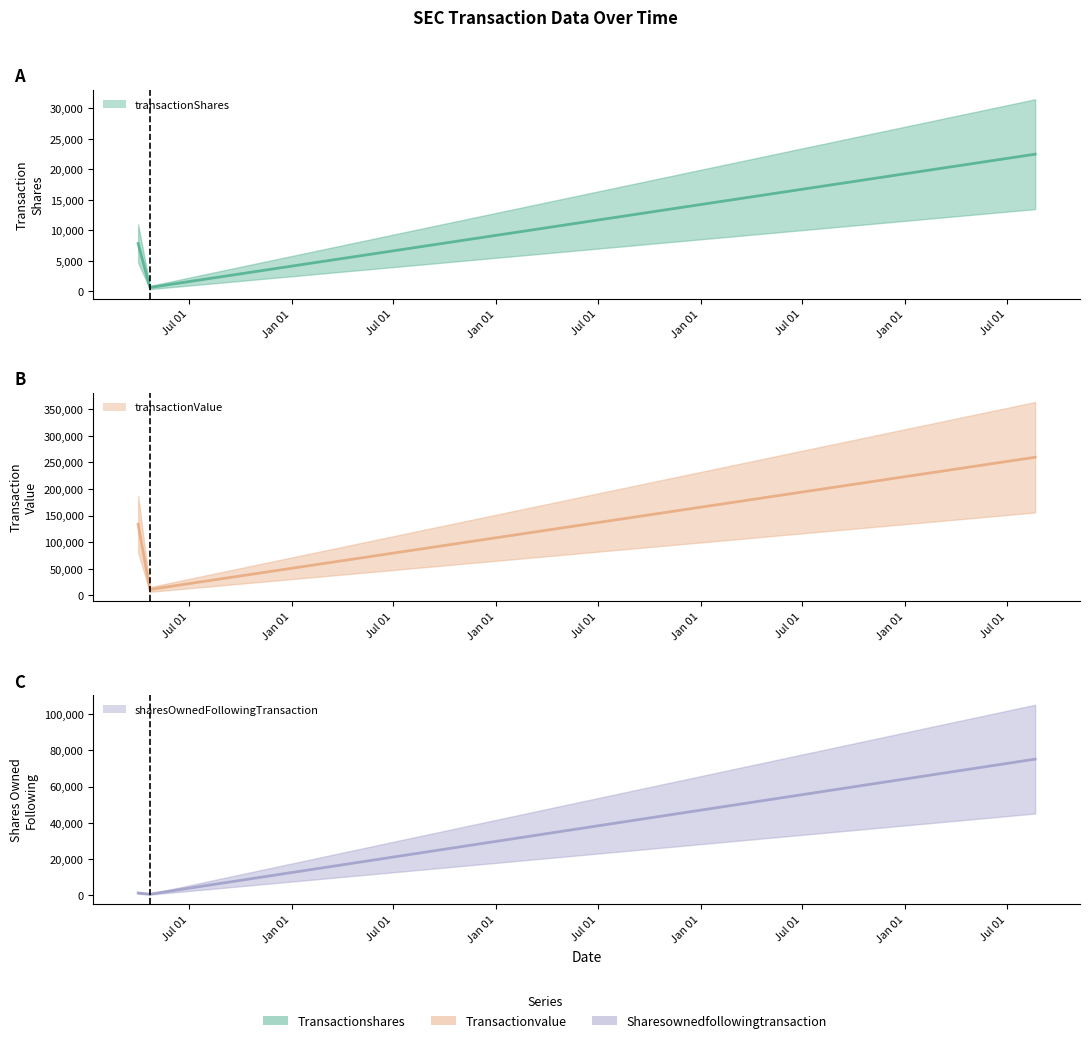

Count the transactionValue values in the range 11057 to 259664.

3